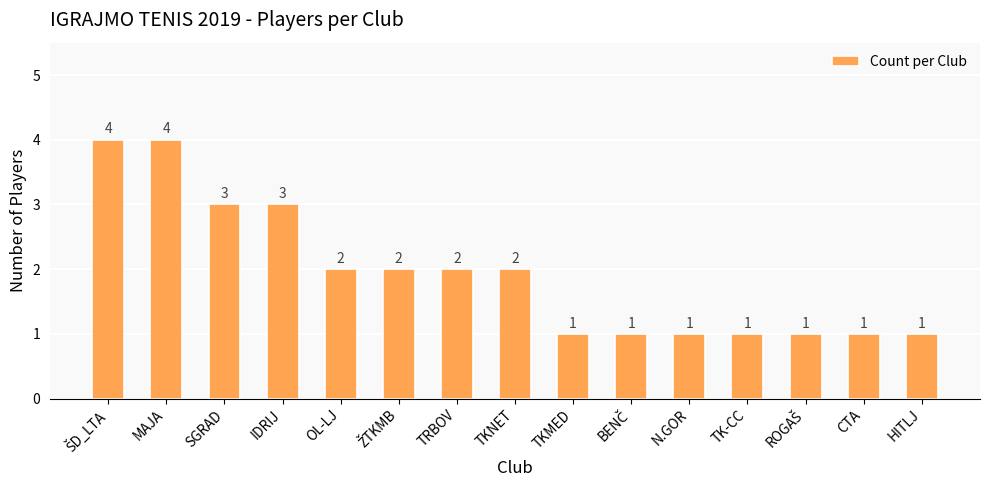

What is the maximum value shown in the chart?

4